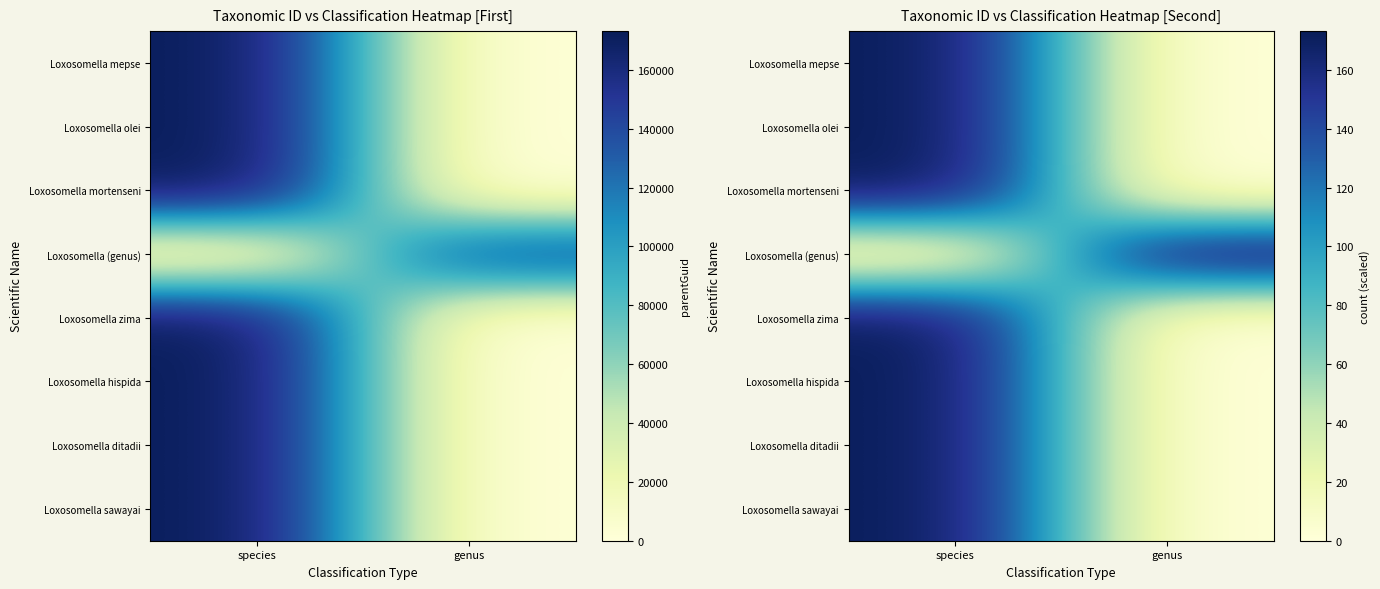

At how many categories does at least one series exceed 30?

2